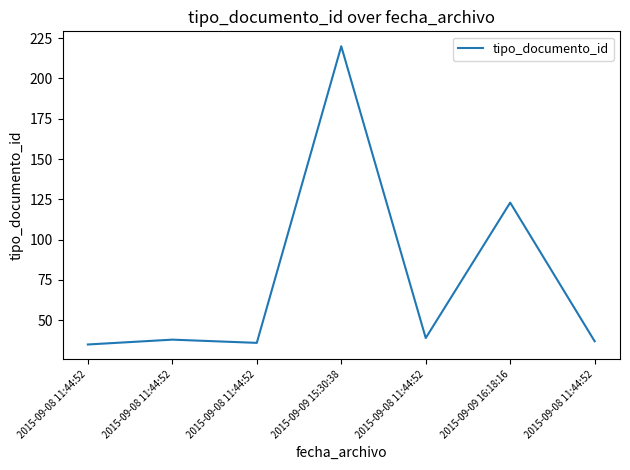

Is this an area chart (filled region under the line)?

No